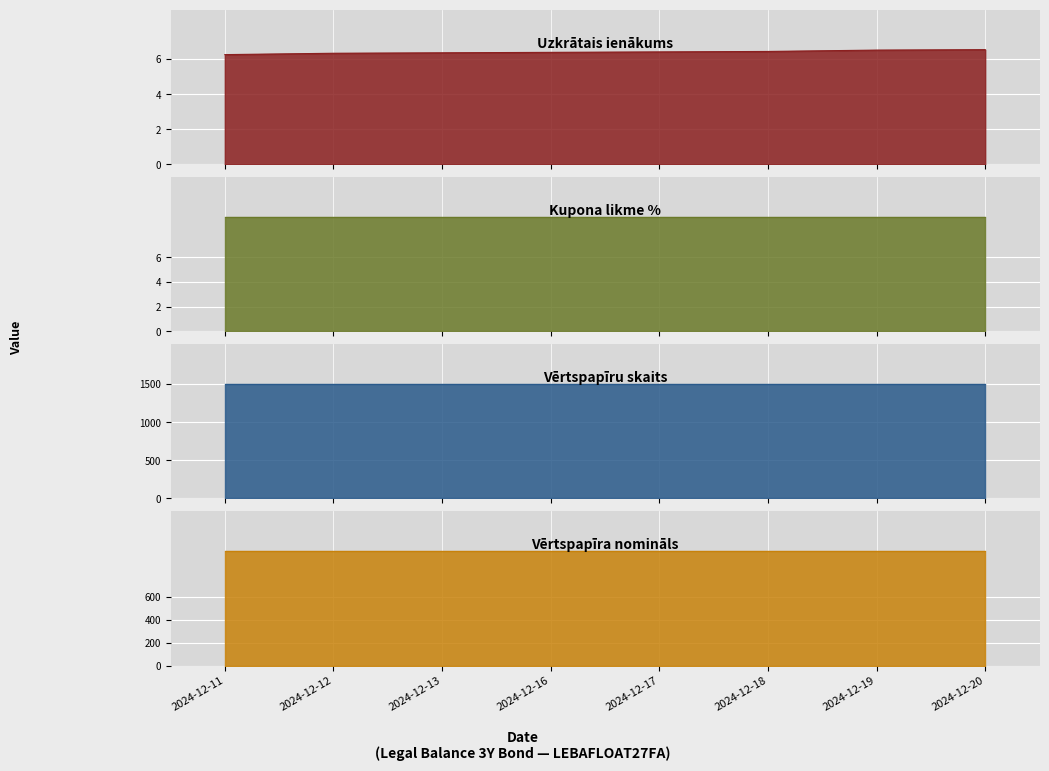

Reading right to left, what are all the values shown in this chart?

Uzkrātais ienākums: 6.5	6.5	6.4	6.4	6.4	6.4	6.3	6.2
Kupona likme %: 9.3	9.3	9.3	9.3	9.3	9.3	9.3	9.3
Vērtspapīru skaits: 1500.0	1500.0	1500.0	1500.0	1500.0	1500.0	1500.0	1500.0
Vērtspapīra nomināls: 1000.0	1000.0	1000.0	1000.0	1000.0	1000.0	1000.0	1000.0